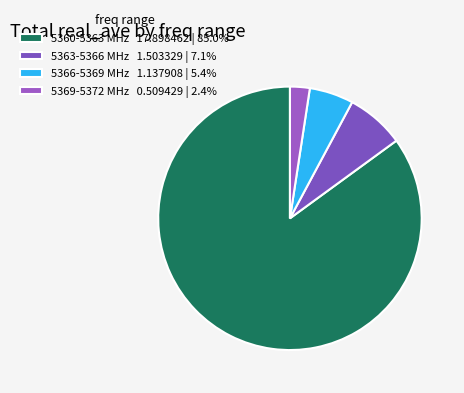

To the nearest percent, what is the average slice percentage?

25%